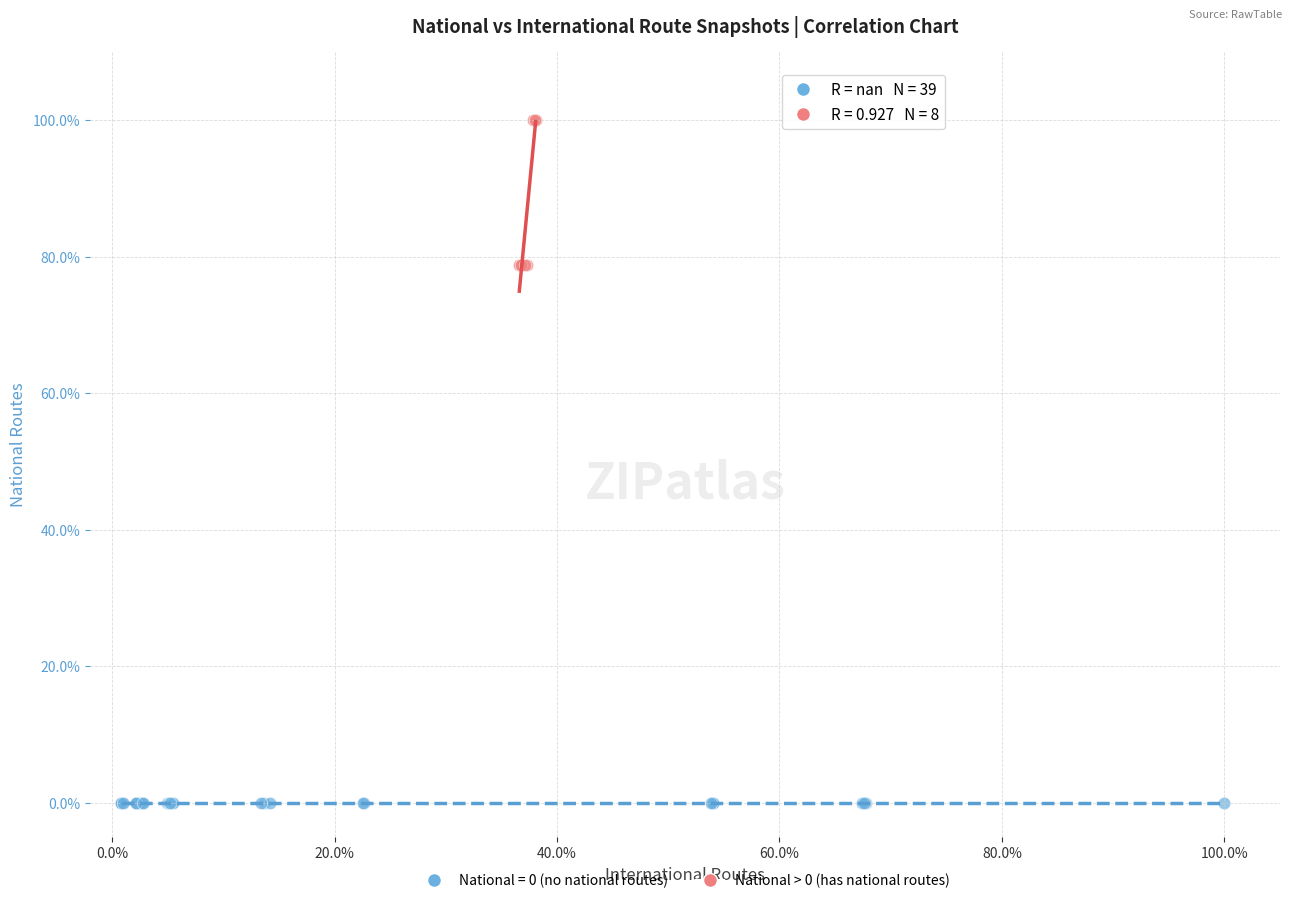

What are all the series names shown in the legend?

National = 0 (no national routes), National > 0 (has national routes)